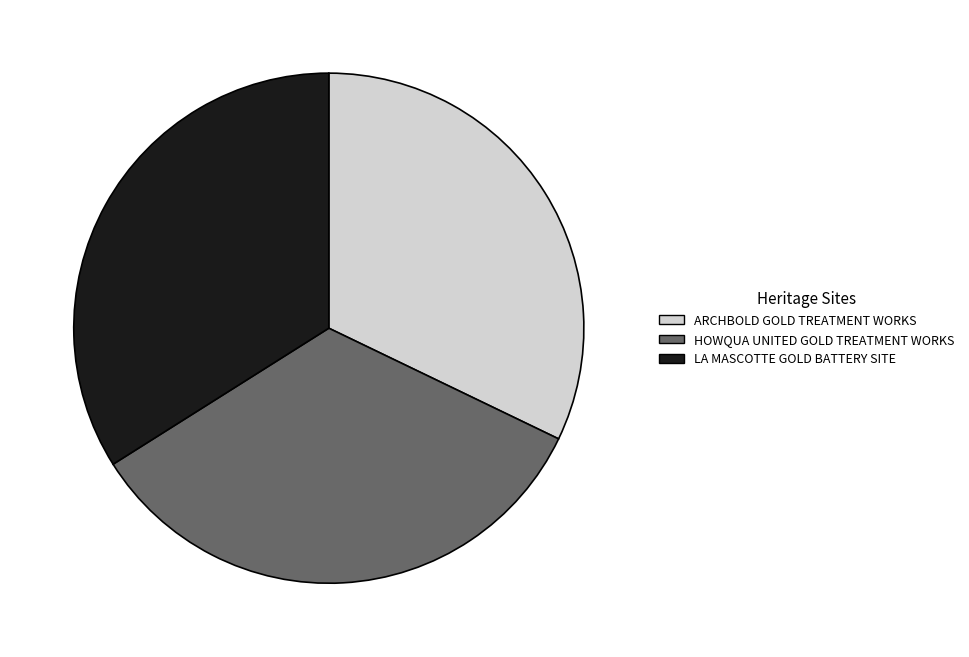

Is there a majority slice in this chart?

No